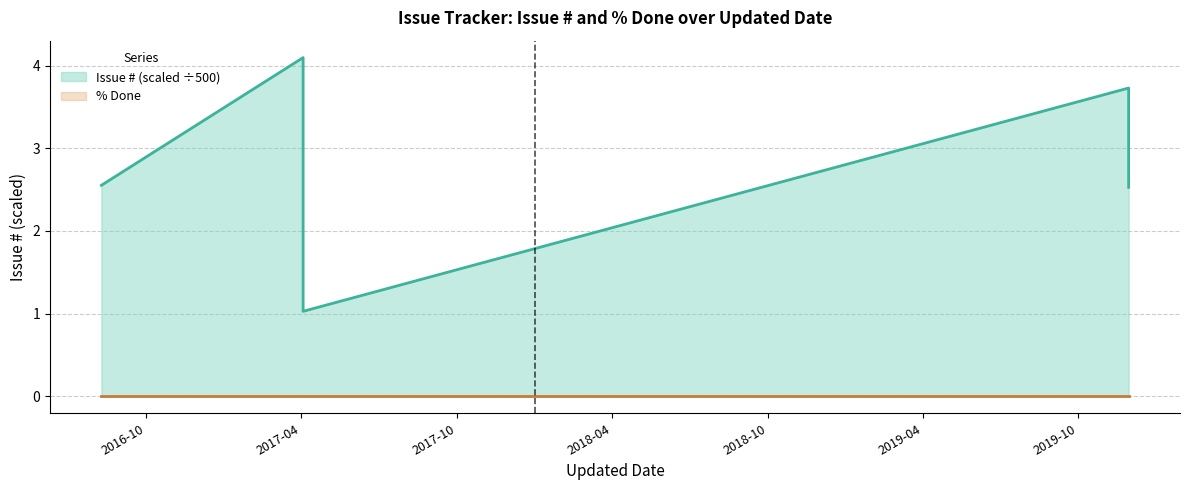

At which category is the sum across all series the highest?

2017-04